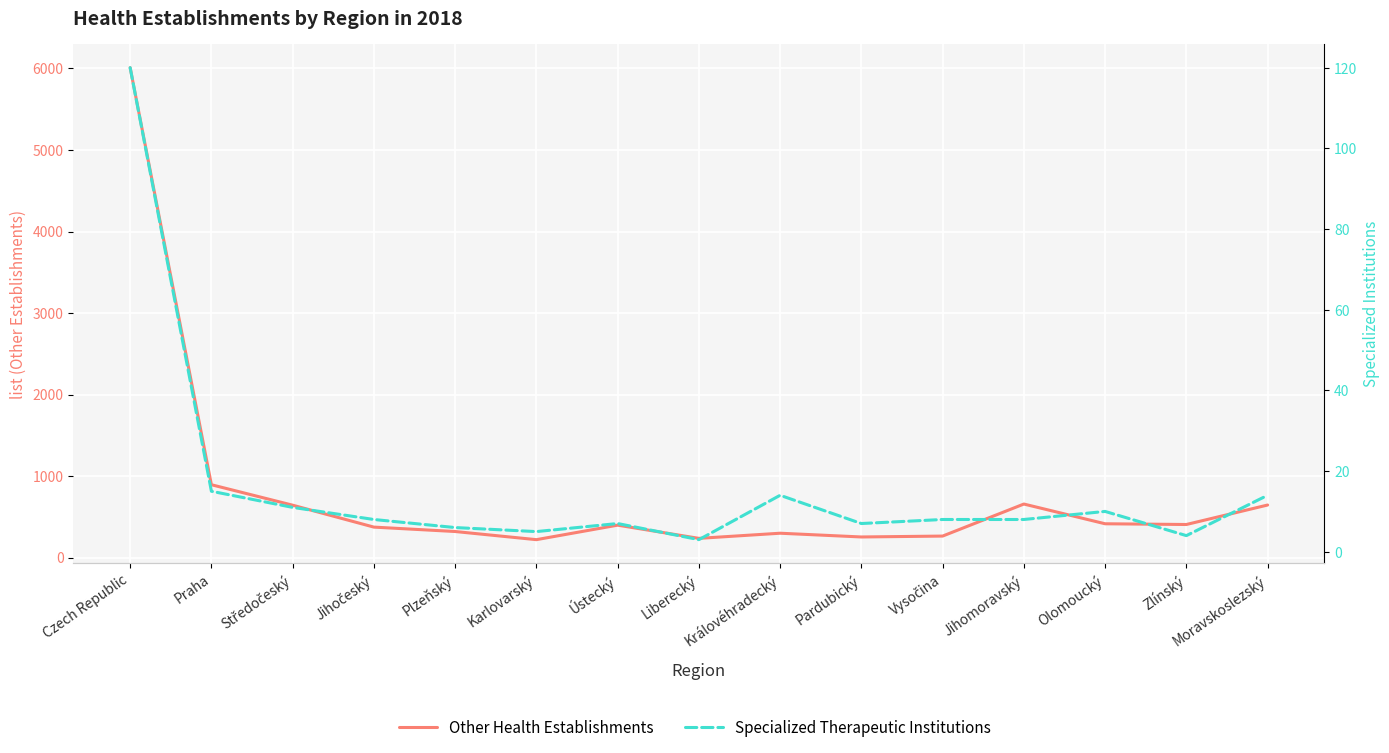

What is the smallest value displayed?

3